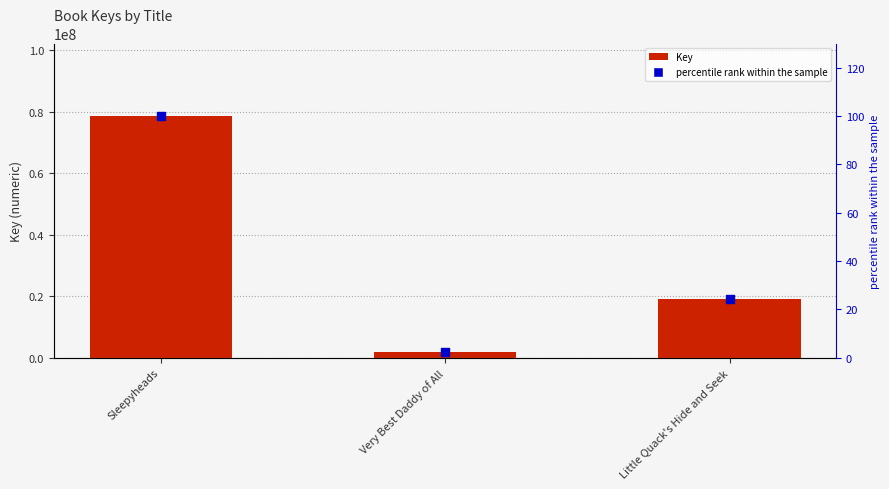

Which series has the widest spread of Y values?

Key